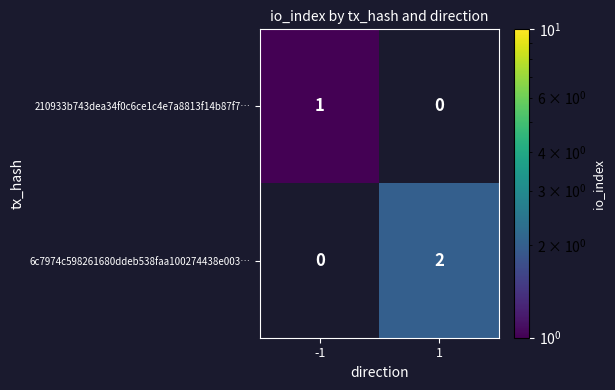

Is the value of 6c7974c598261680ddeb538faa100274438e003… at 1 greater than the value of 210933b743dea34f0c6ce1c4e7a8813f14b87f7… at -1?

Yes